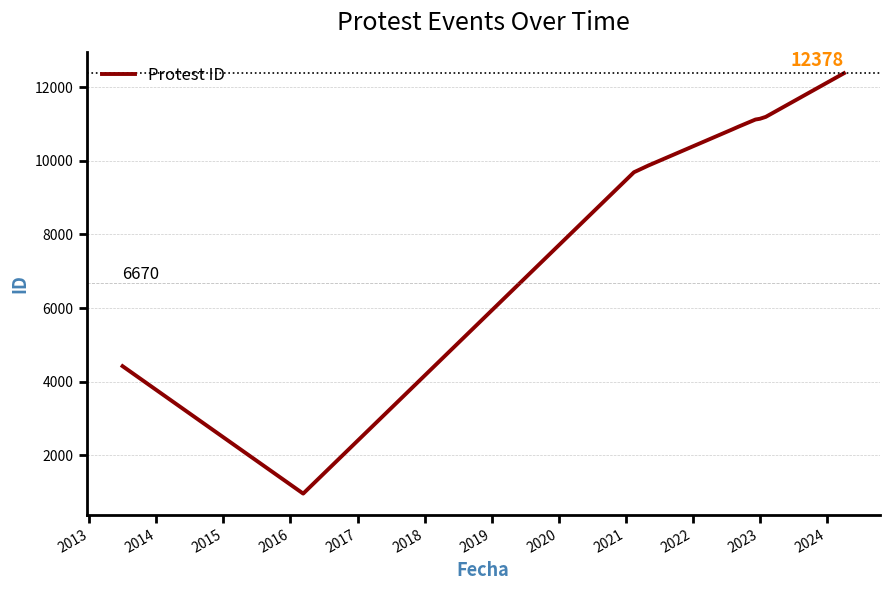

How many series are shown in this chart?

1